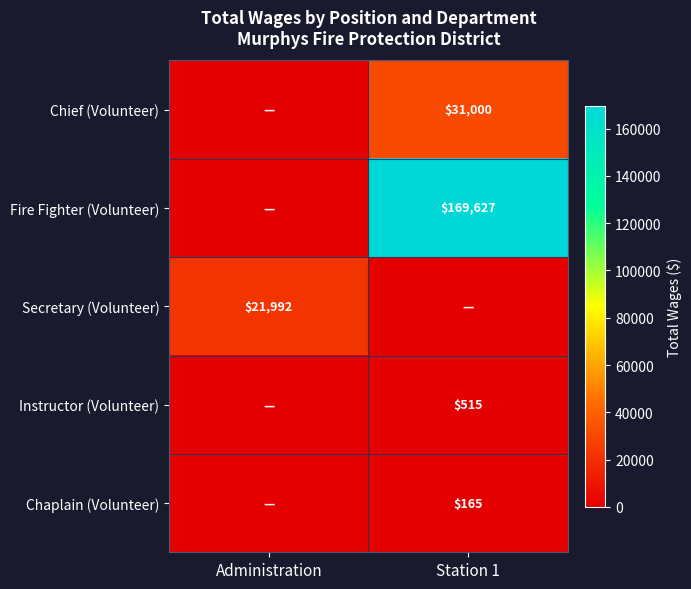

The Chaplain (Volunteer) series shows 165 at Station 1. True or false?

True